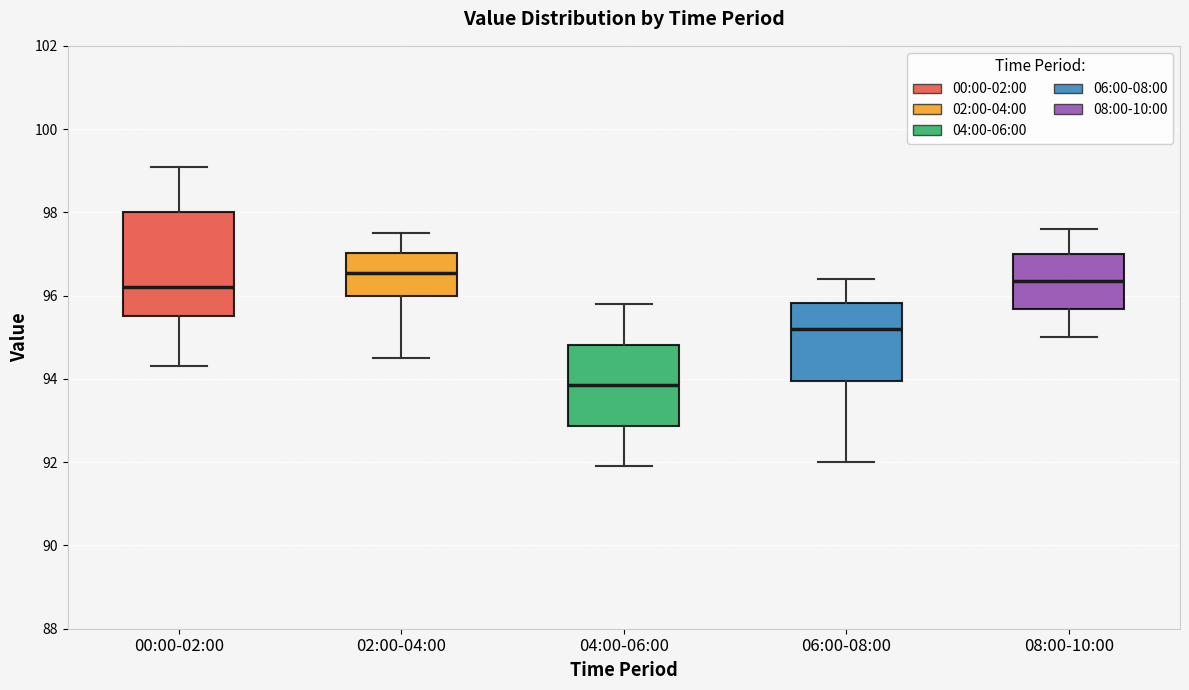

Which box is the tallest, from its lower edge to its upper edge?

00:00-02:00